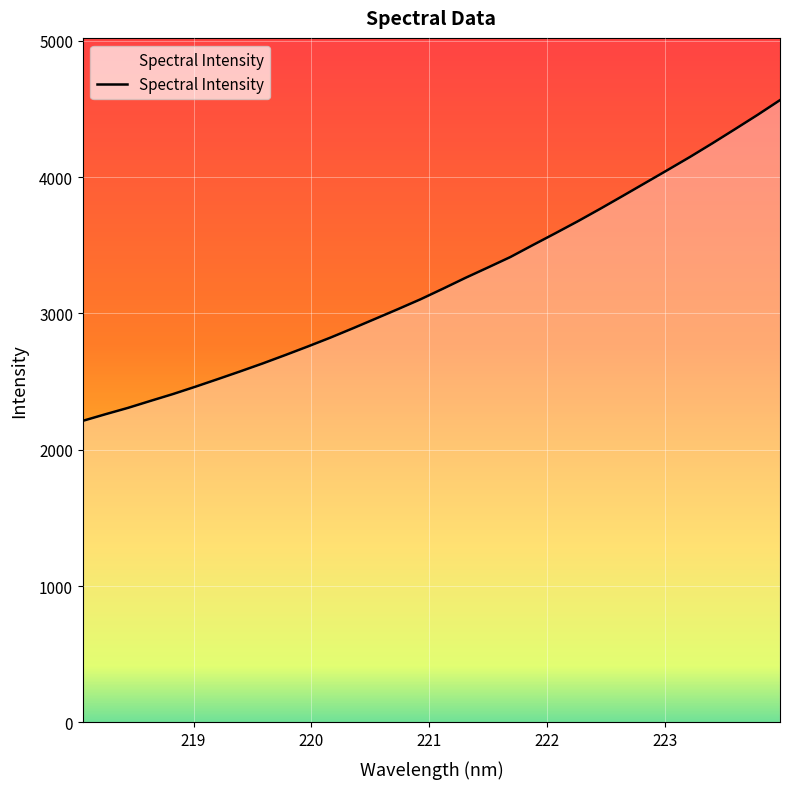

What is the maximum value shown in the chart?

4564.4